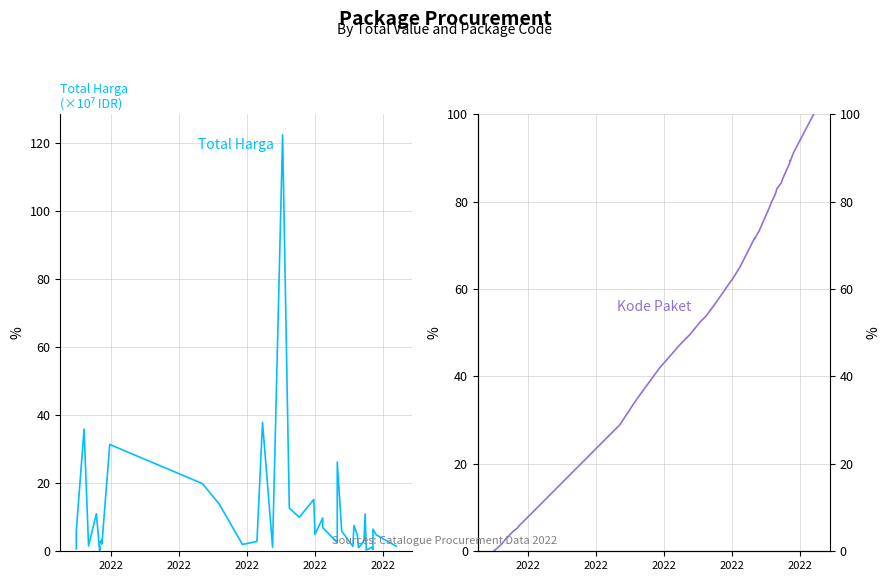

What is the value of the Total Harga point at the 28th from the left?

1.4